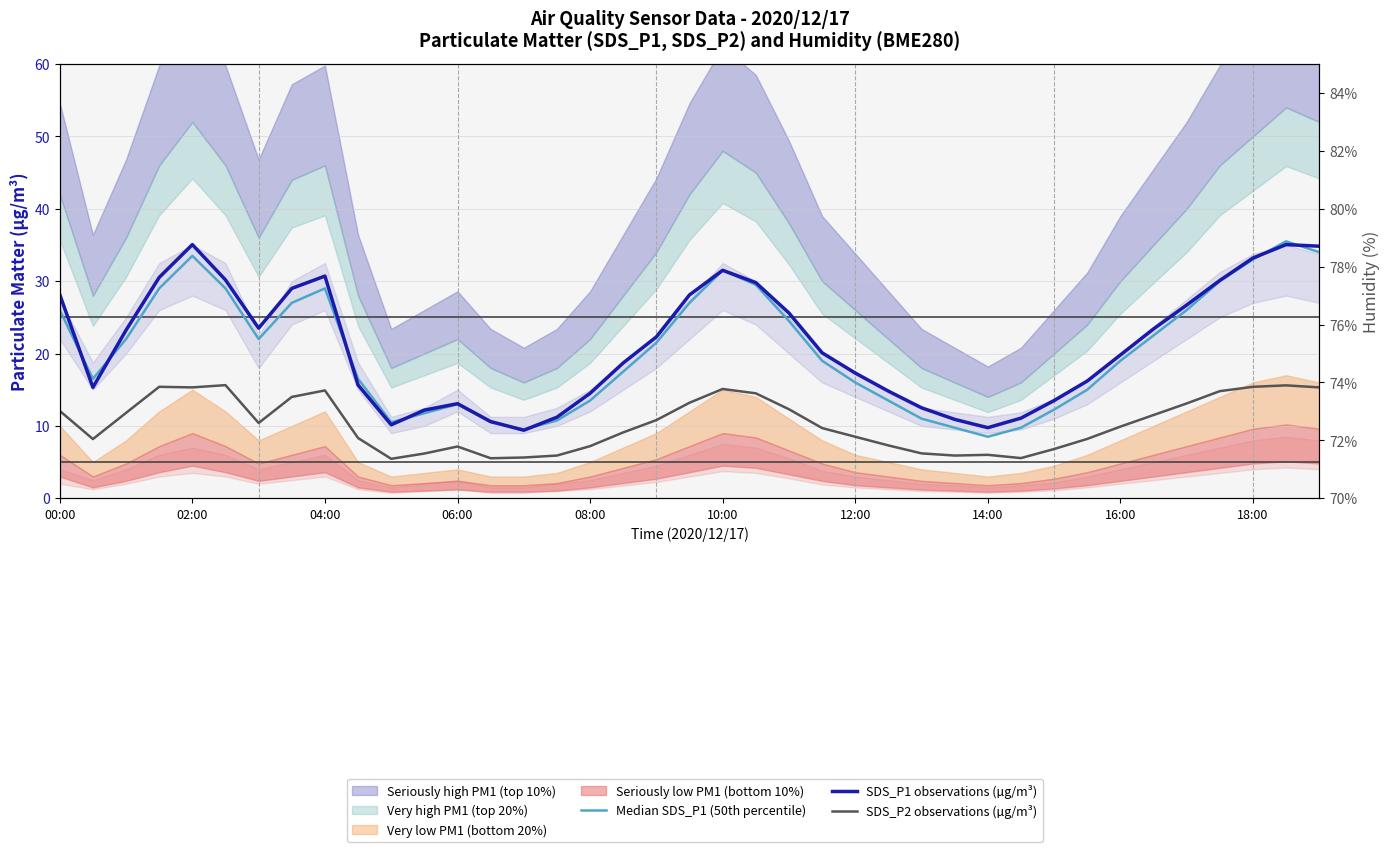

How many lines are shown in the chart?

3